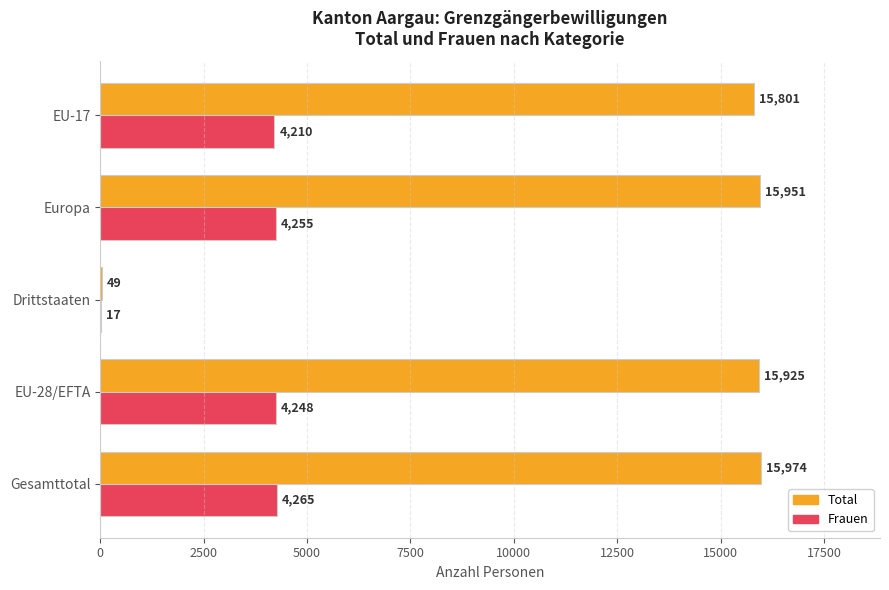

What is the sum of all Frauen values?

16995